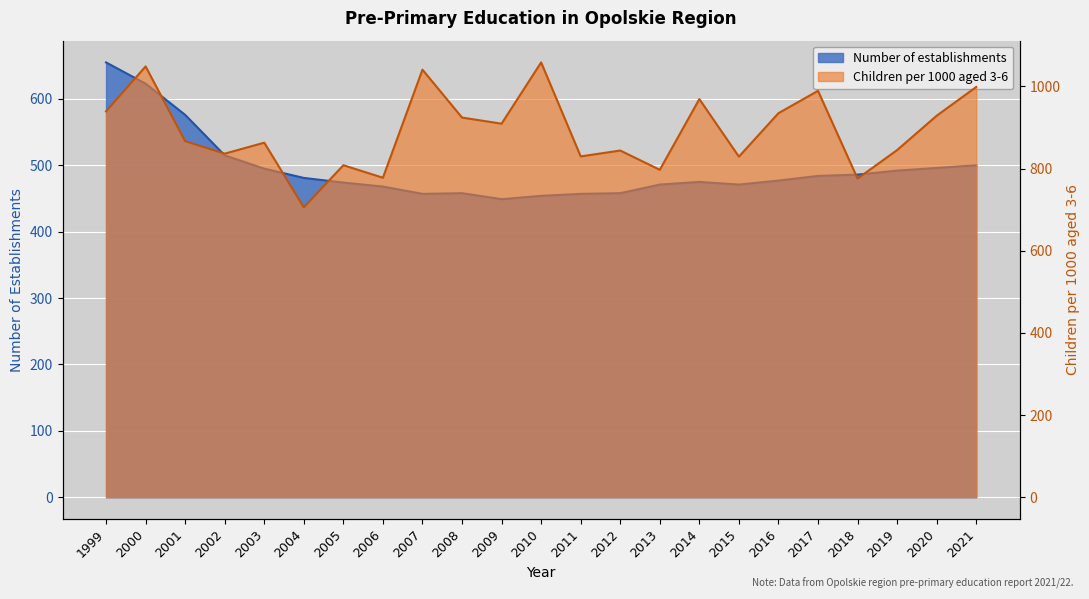

Approximately how many times larger is the value at 2004 compared to 2000?

0.8